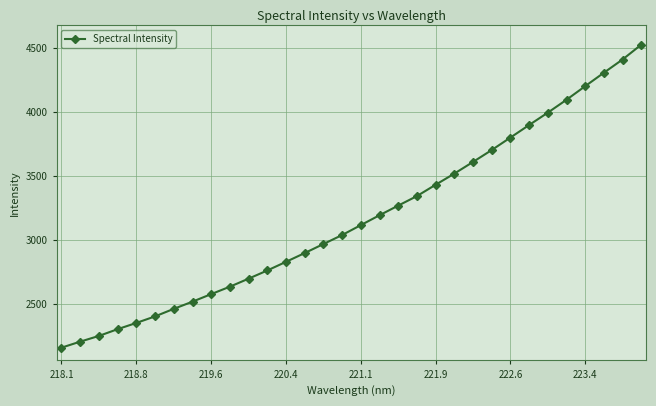

What is the greatest value displayed?

4522.1